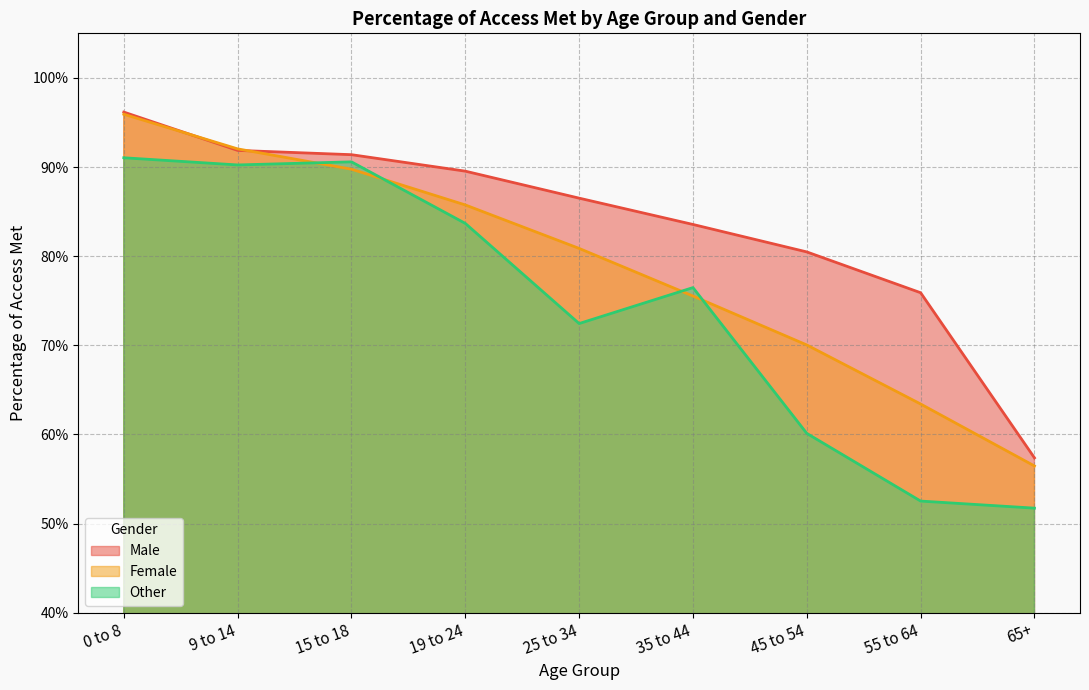

Read the Female value at 65+.

0.6